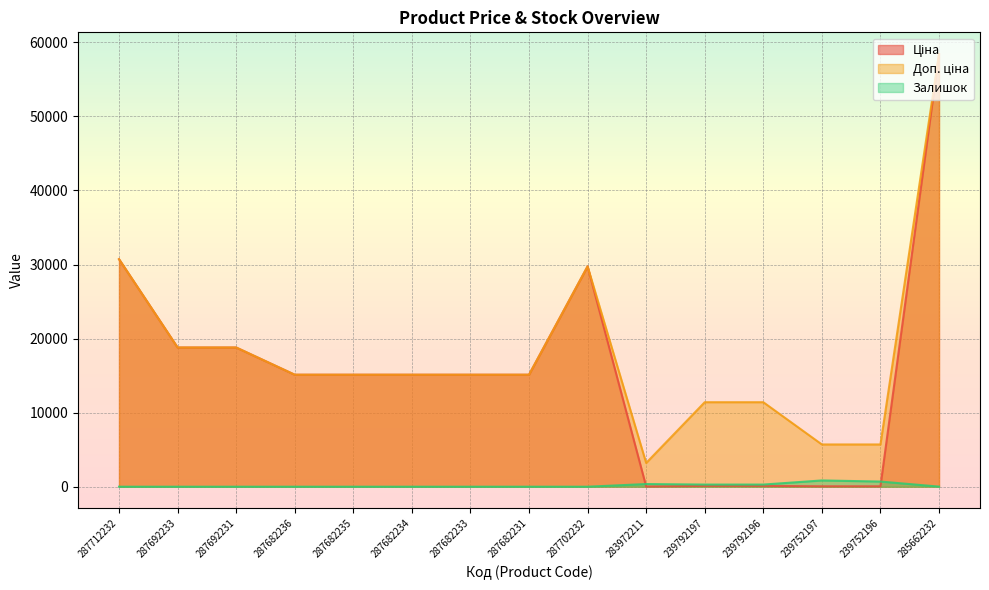

True or false: Ціна has a value of 38766.5 at 287702232.

False